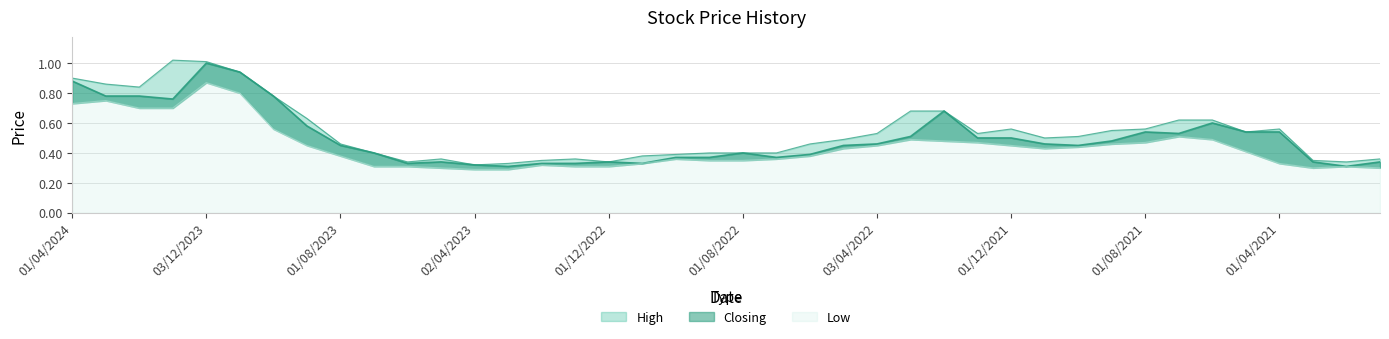

At how many categories does at least one series exceed 0?

40